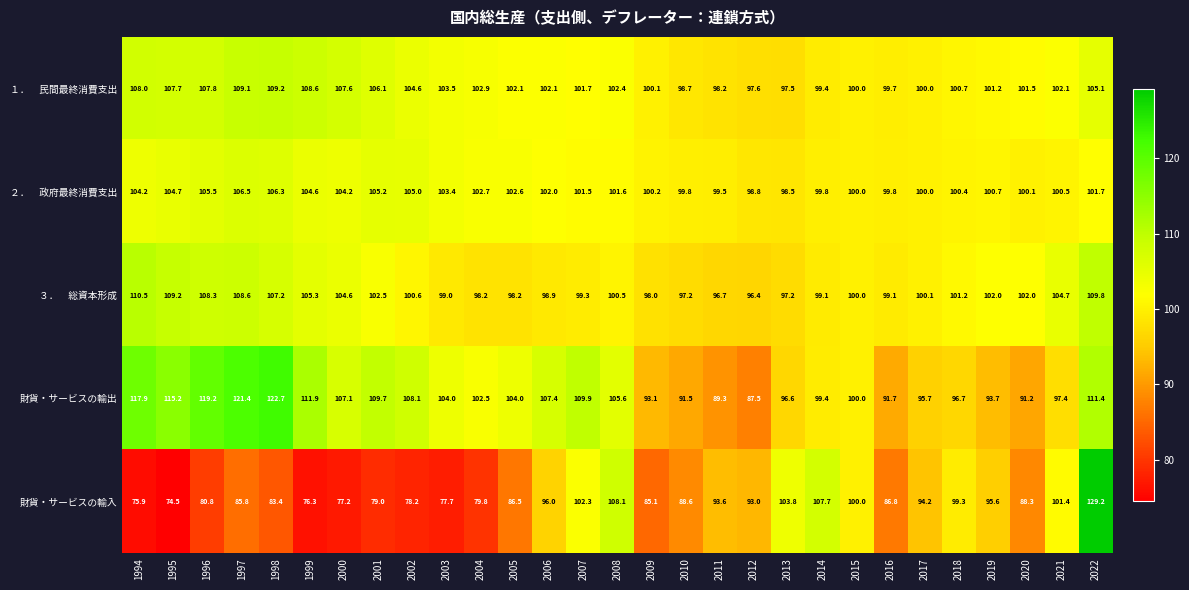

Which series changed the most between 2018 and 2019?

財貨・サービスの輸入